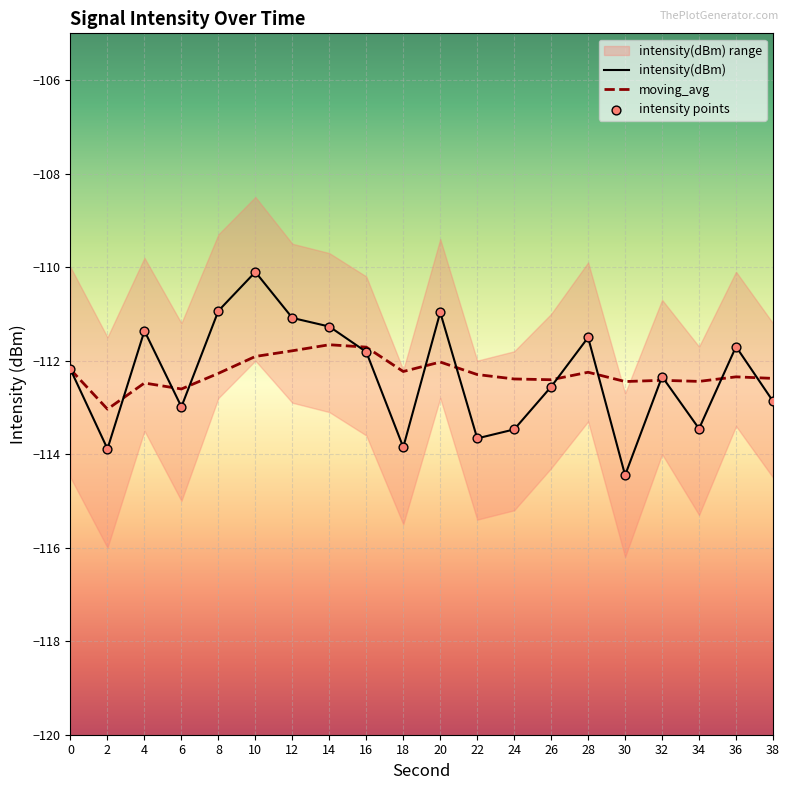

Which series has the largest Y range (max minus min)?

intensity(dBm)